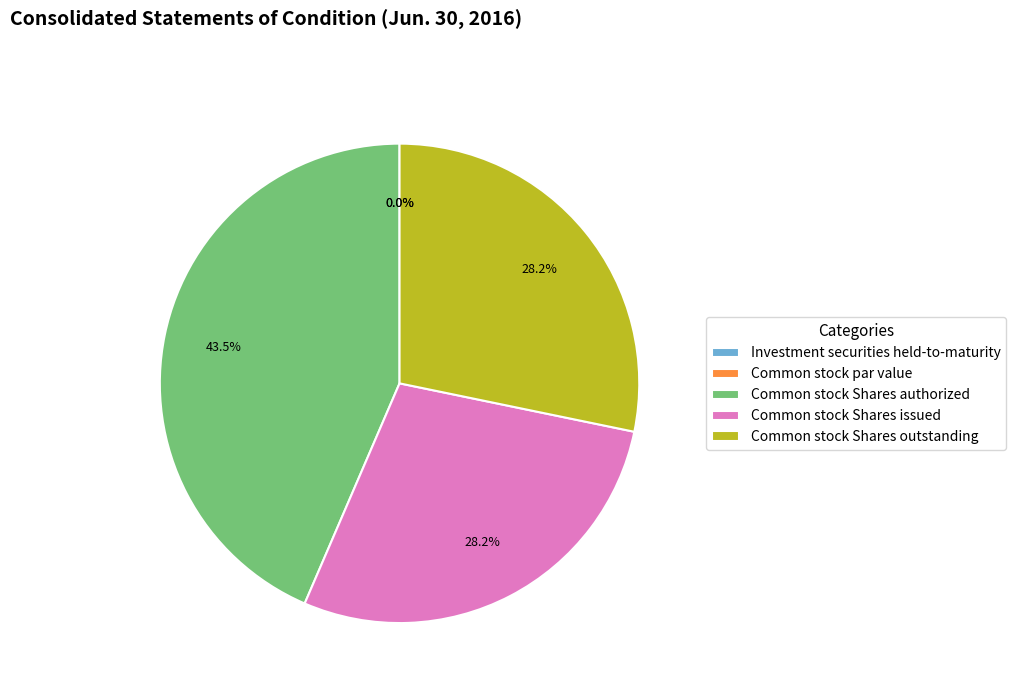

Rank the categories by value from lowest to highest.

Common stock par value, Investment securities held-to-maturity, Common stock Shares issued, Common stock Shares outstanding, Common stock Shares authorized